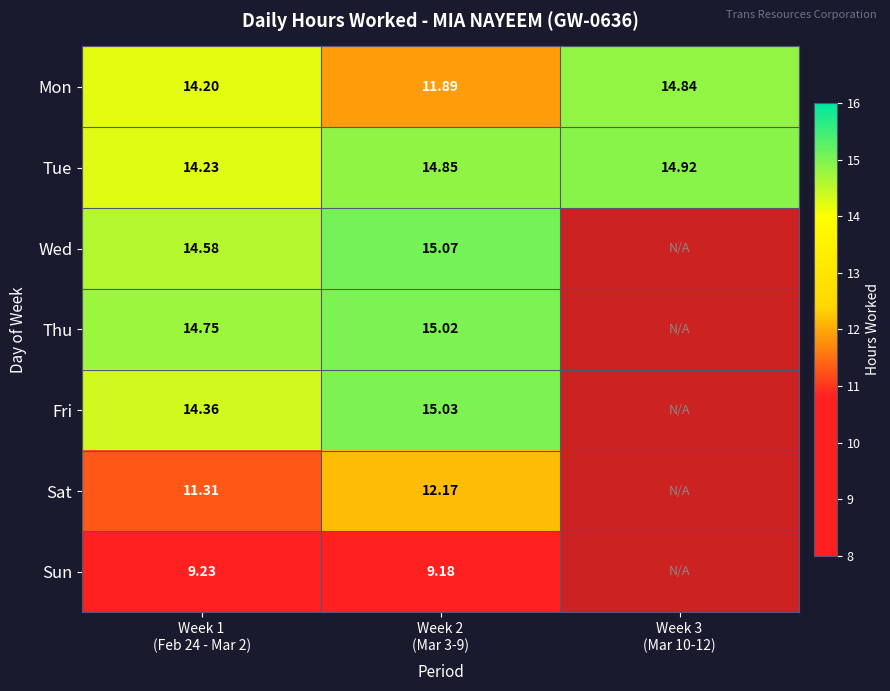

What is the sum of all Tue values?

44.0